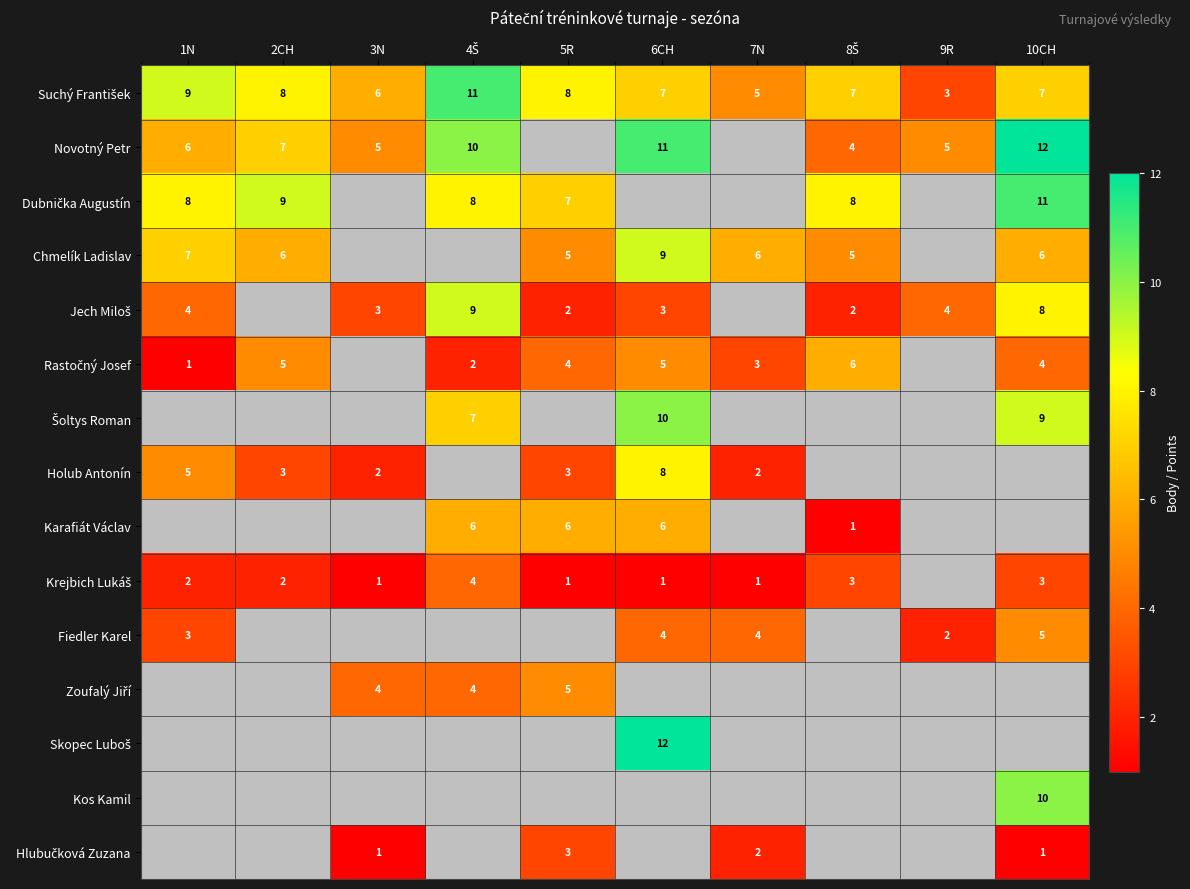

What is the greatest value displayed?

12.0